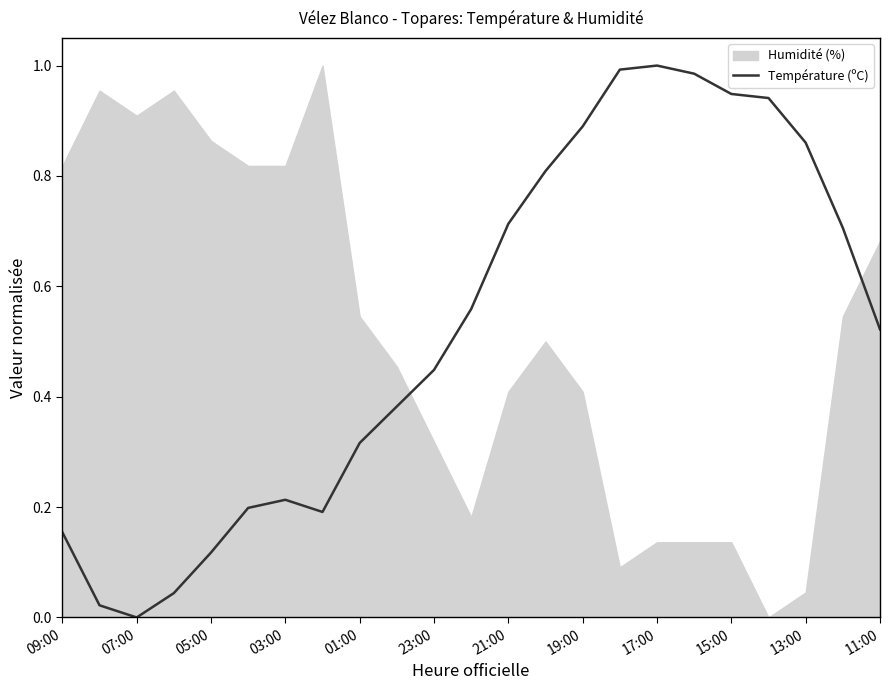

The value of Température (ºC) at 01:00 is 0.5. True or false?

False